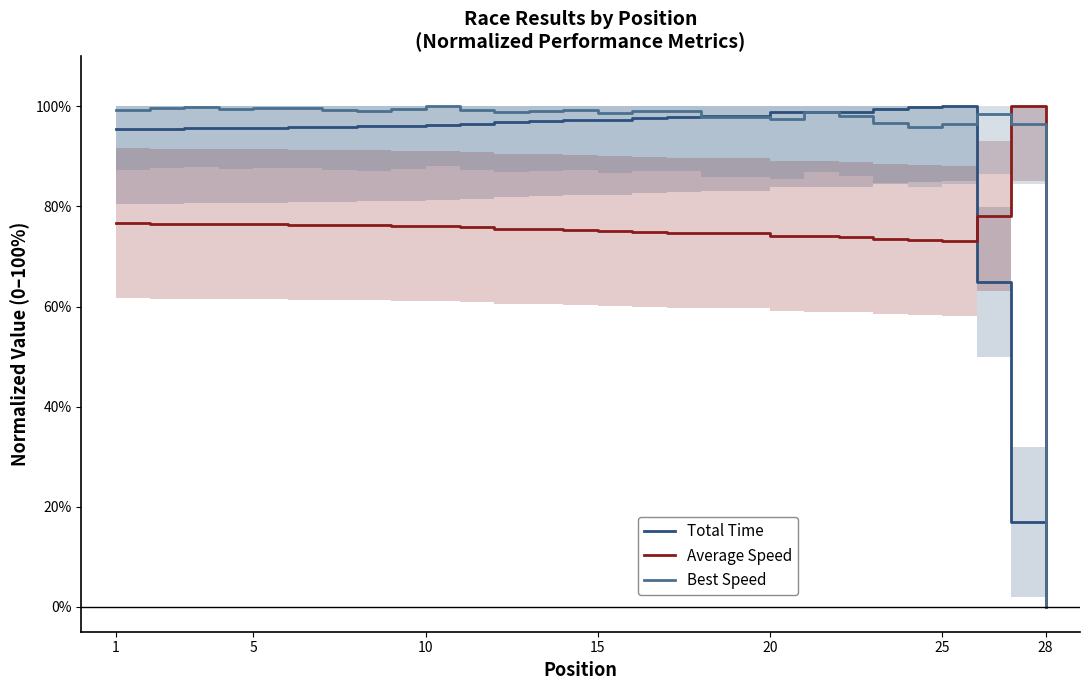

At which label does Best Speed reach its minimum?

28